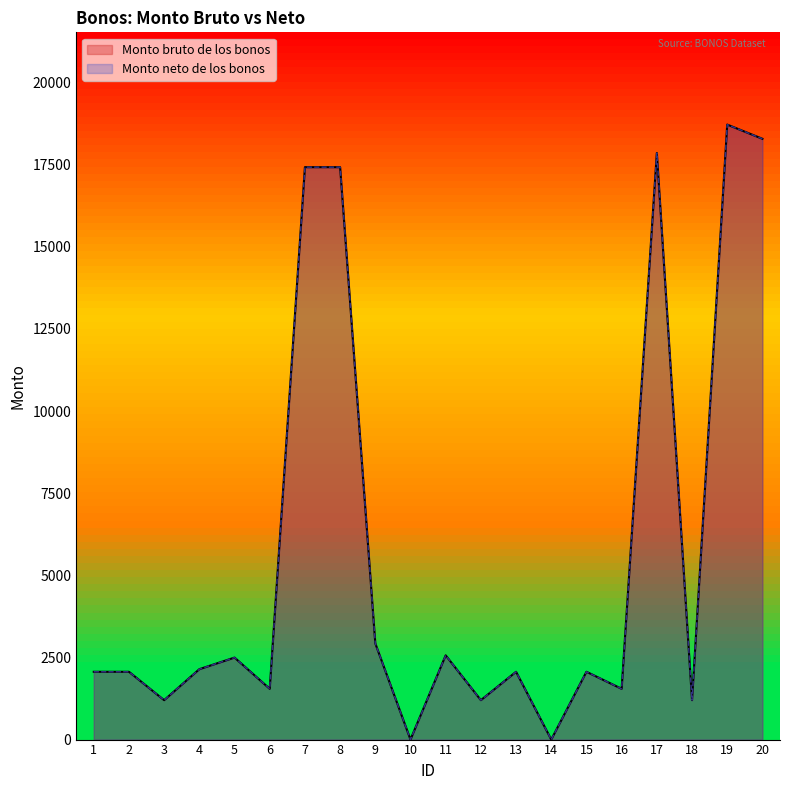

True or false: Monto neto de los bonos and Monto bruto de los bonos cross at least once.

False